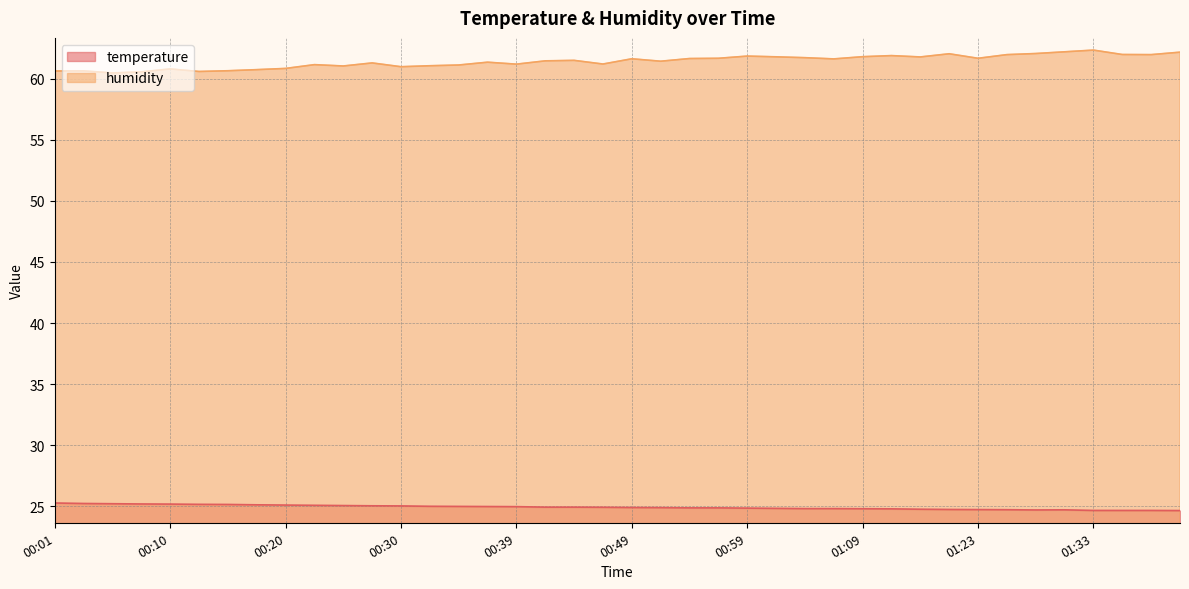

At which category does temperature reach its first local valley?

01:28